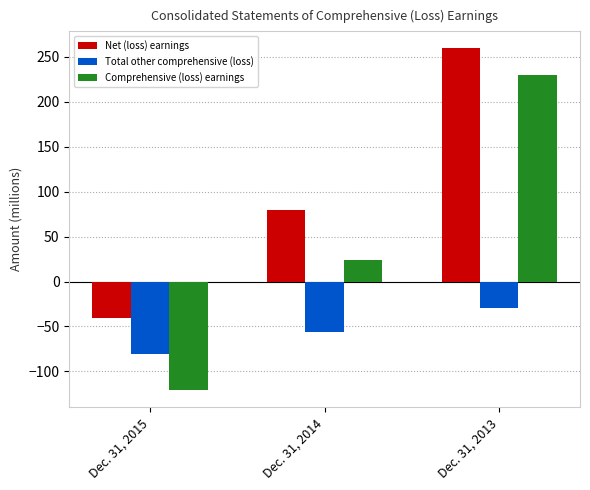

What is the difference between the Comprehensive (loss) earnings values at Dec. 31, 2014 and Dec. 31, 2013?

204.9